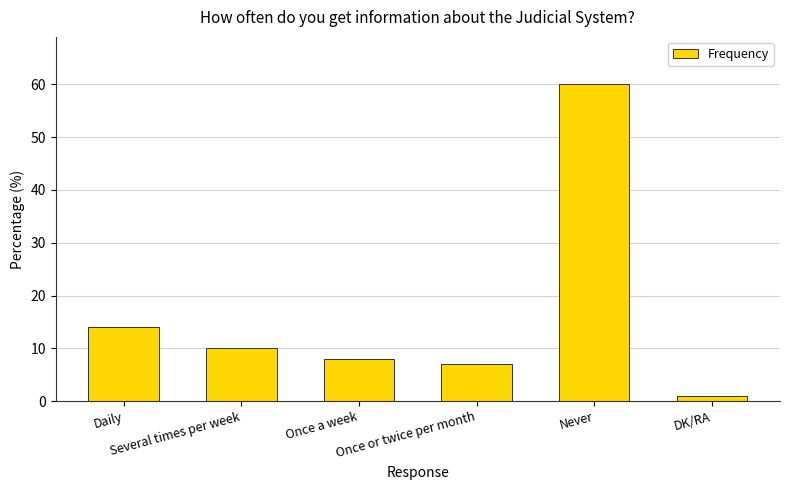

At which label does the data first exceed 10?

Daily